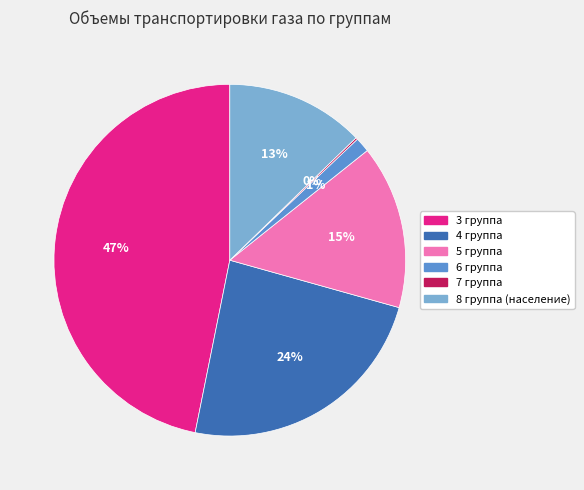

Which category has the biggest portion of the pie?

3 группа